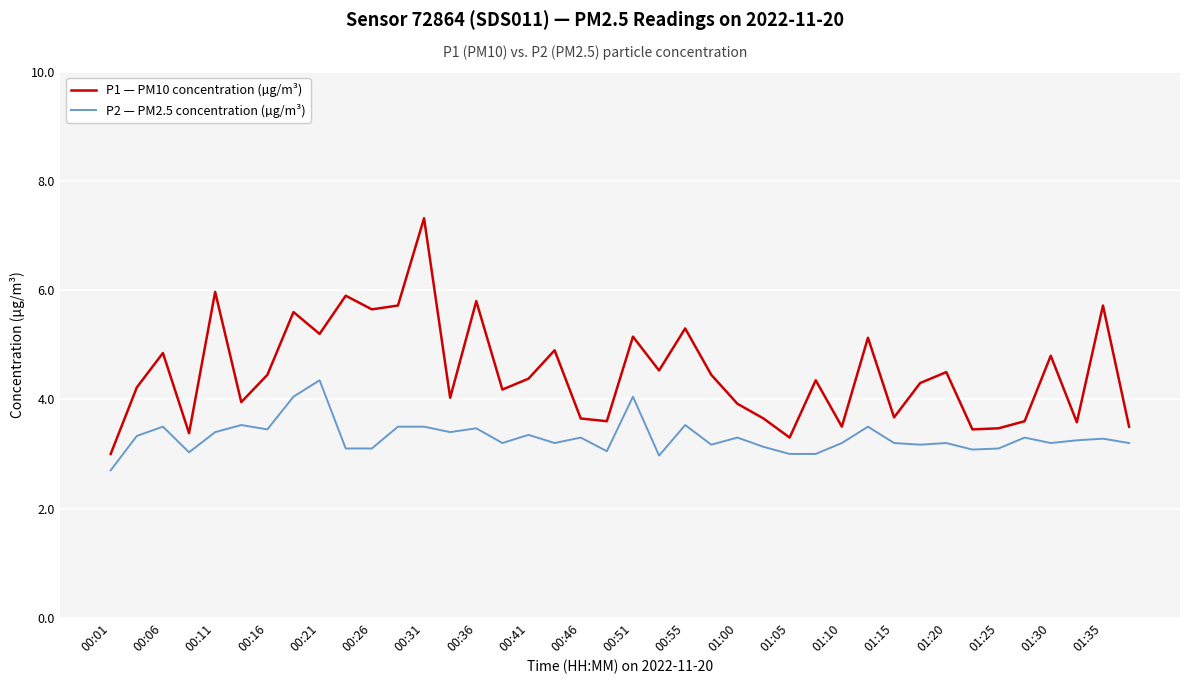

Which series has the largest total across all categories?

P1 — PM10 concentration (µg/m³)